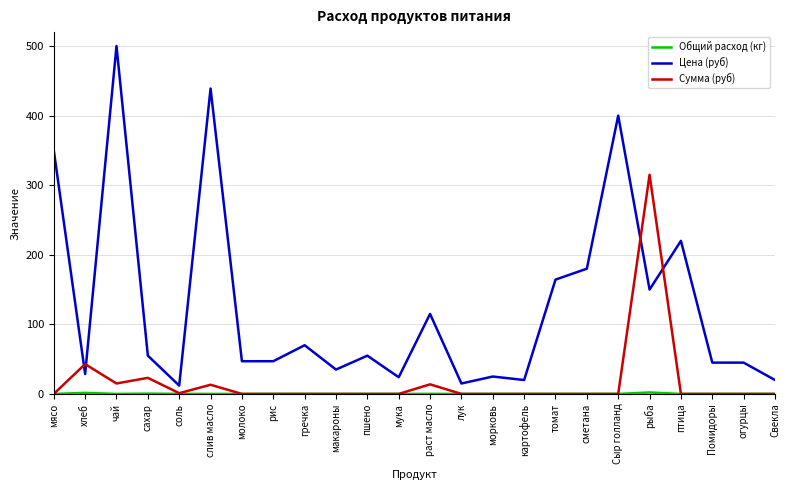

True or false: Сумма (руб) and Цена (руб) intersect in this chart.

True